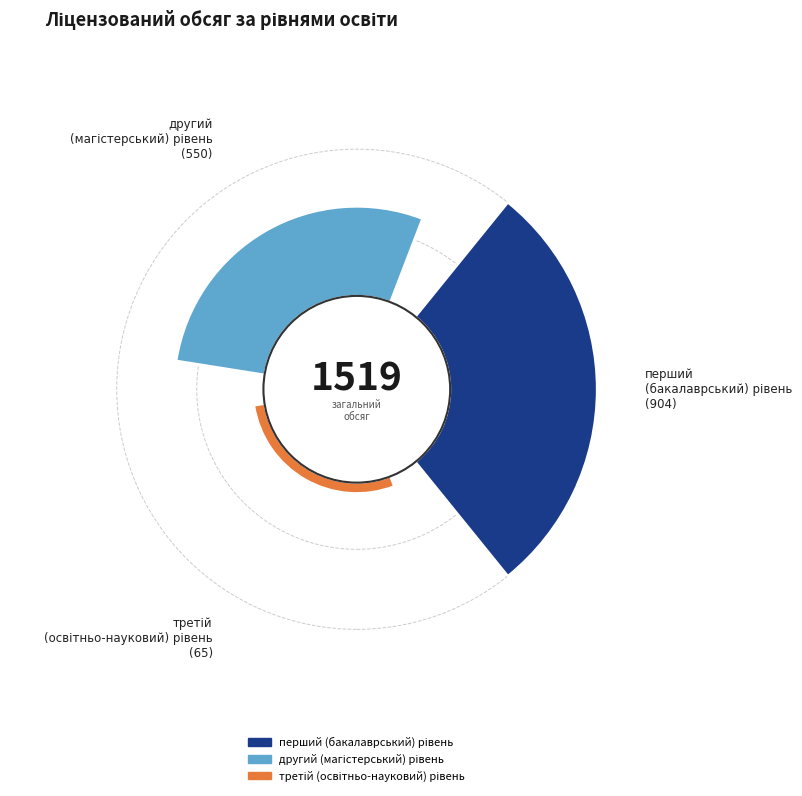

True or false: третій (освітньо-науковий) рівень accounts for 1% of the total.

False